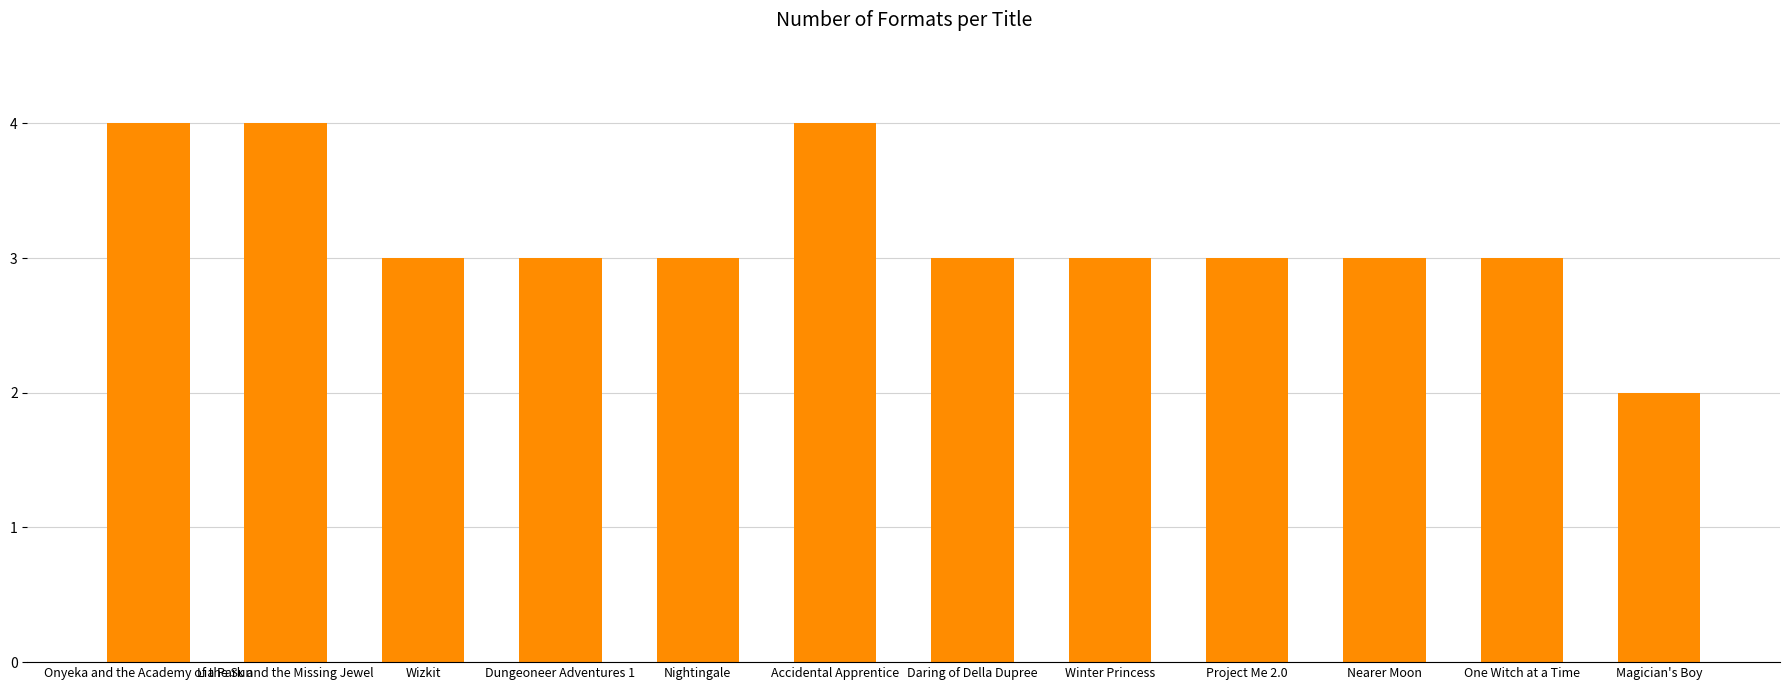

What is the minimum value shown in the chart?

2